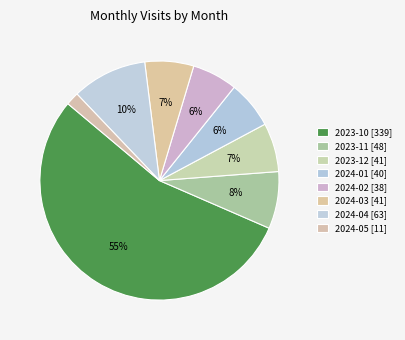

Is it true that 2023-11 is 21% of the pie?

False